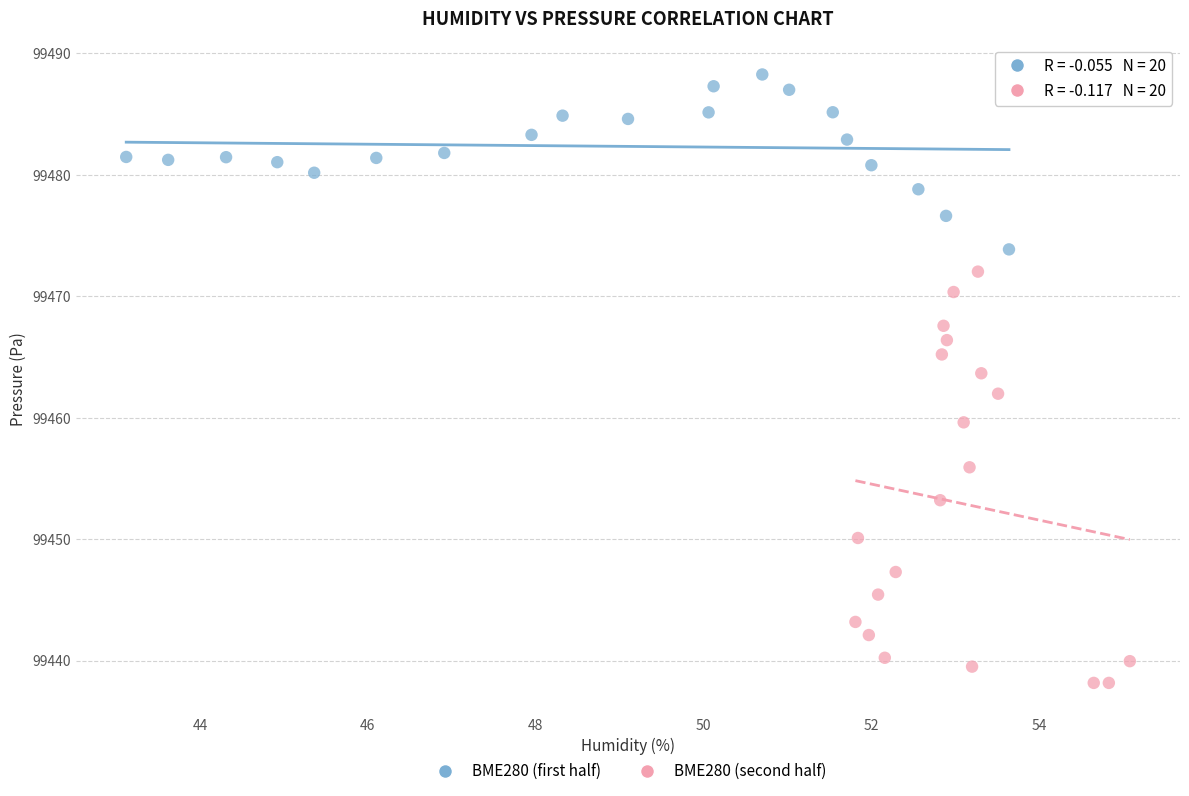

Which series reaches the minimum Y coordinate?

BME280 (second half)